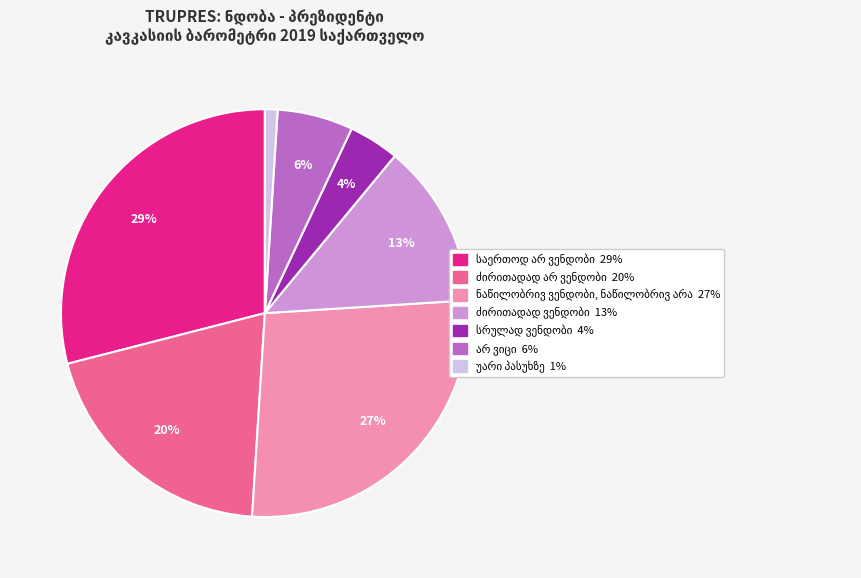

Count the number of slices in the pie.

7